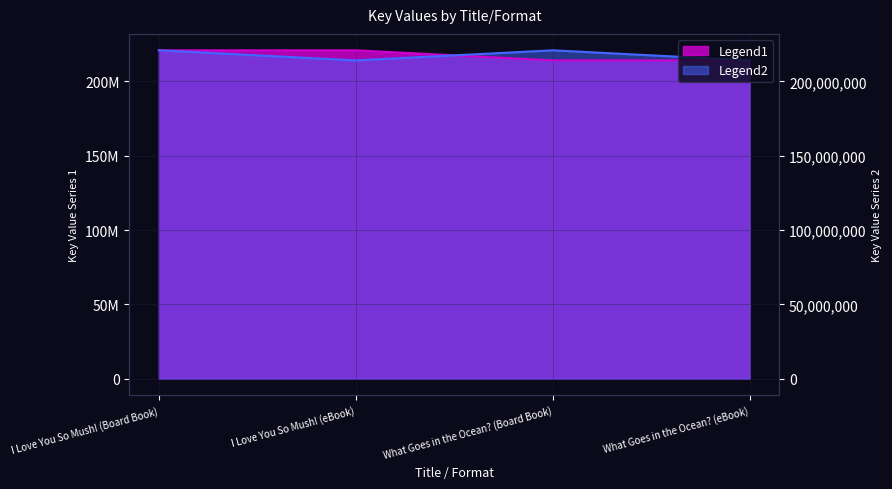

What is the difference between the Key_2 values at What Goes in the Ocean? (eBook) and I Love You So Mush! (Board Book)?

6779611